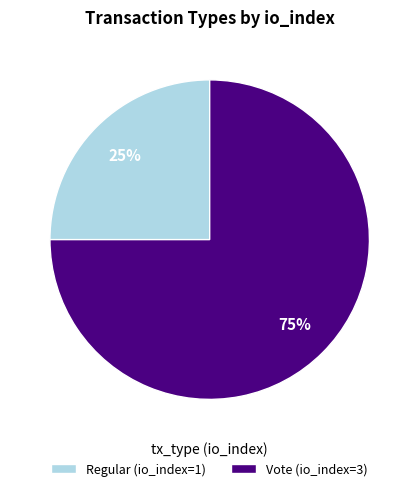

How many segments does this pie chart have?

2